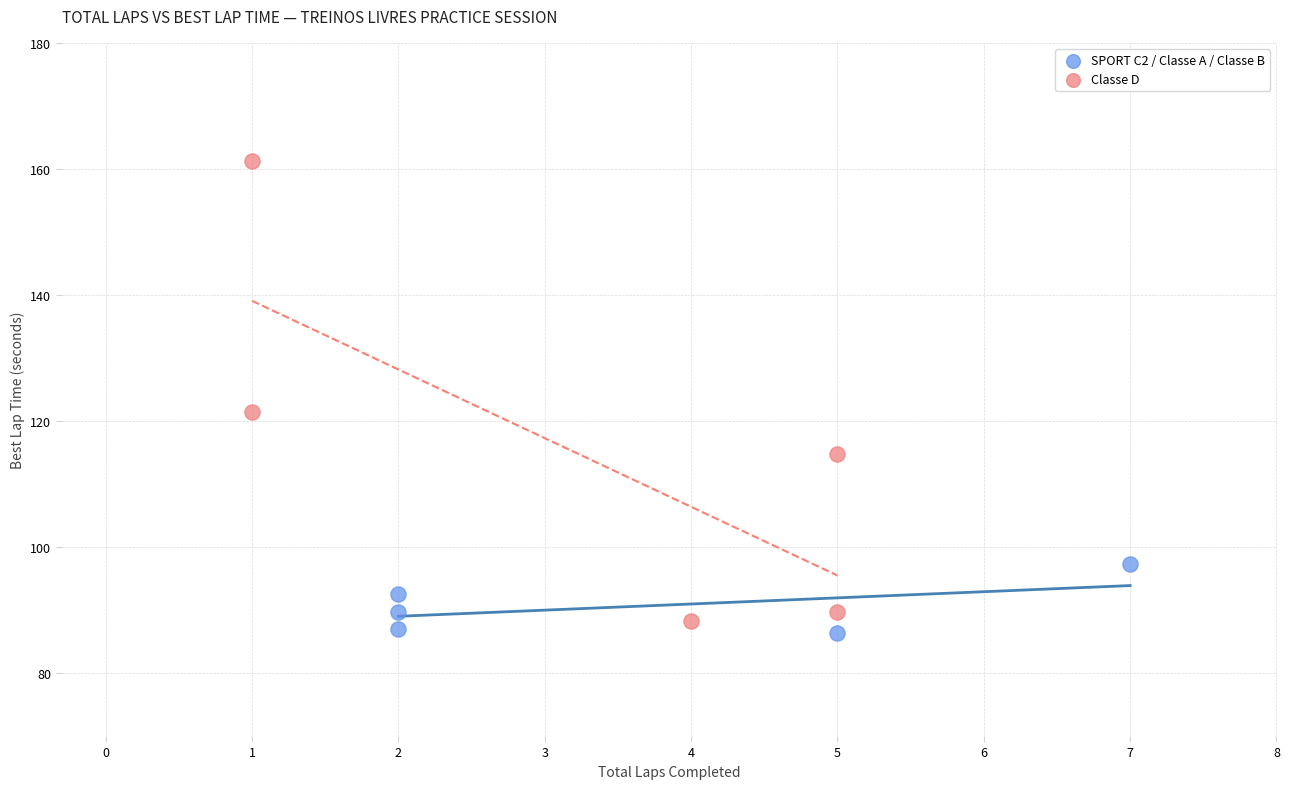

Which series reaches the maximum Y coordinate?

Classe D